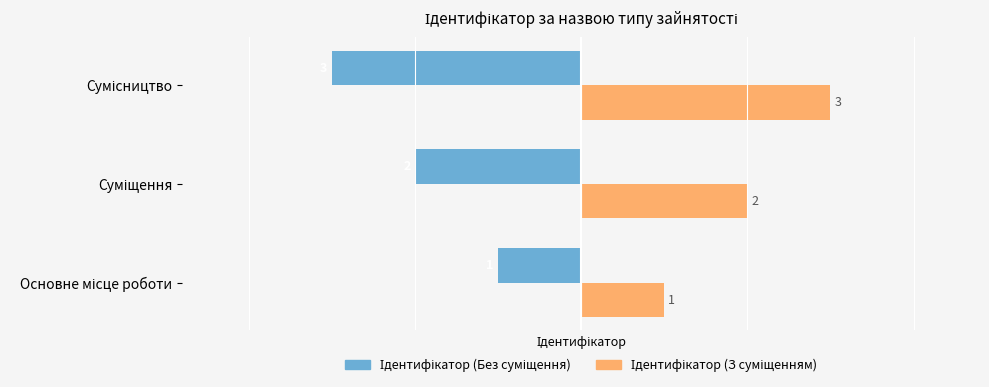

What is the minimum value shown in the chart?

-3